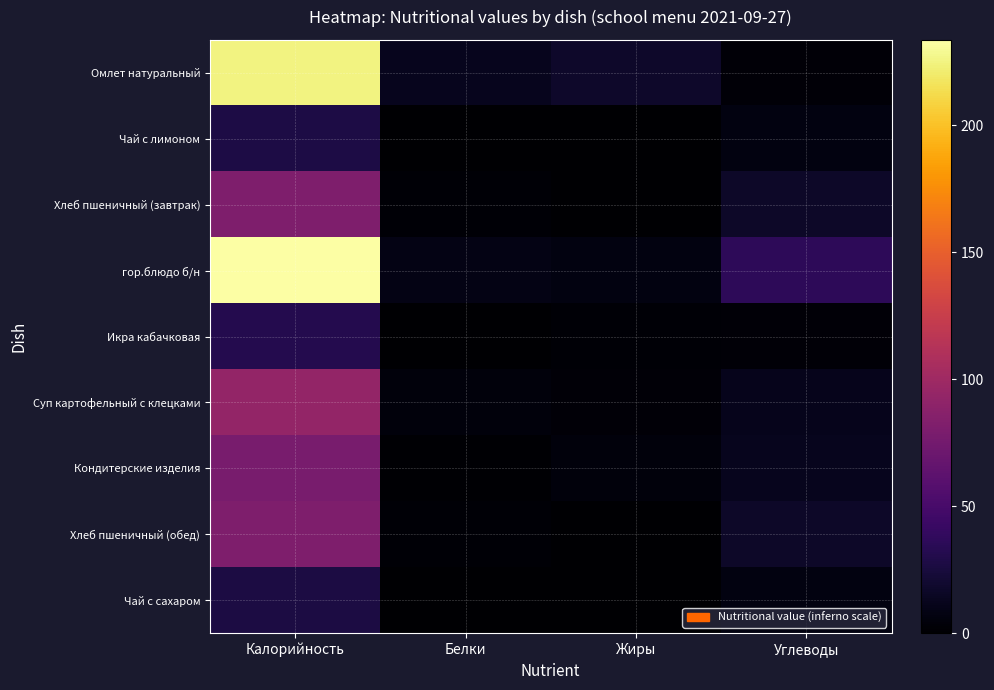

Which has a higher value, Углеводы or Калорийность?

Калорийность